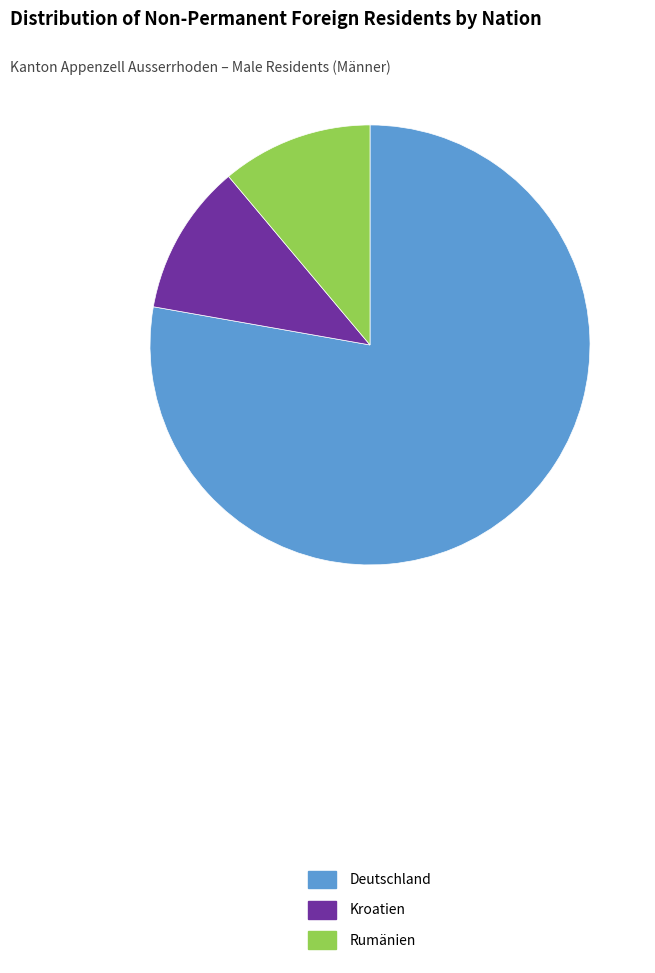

Is the sum of Rumänien and Kroatien greater than half?

No